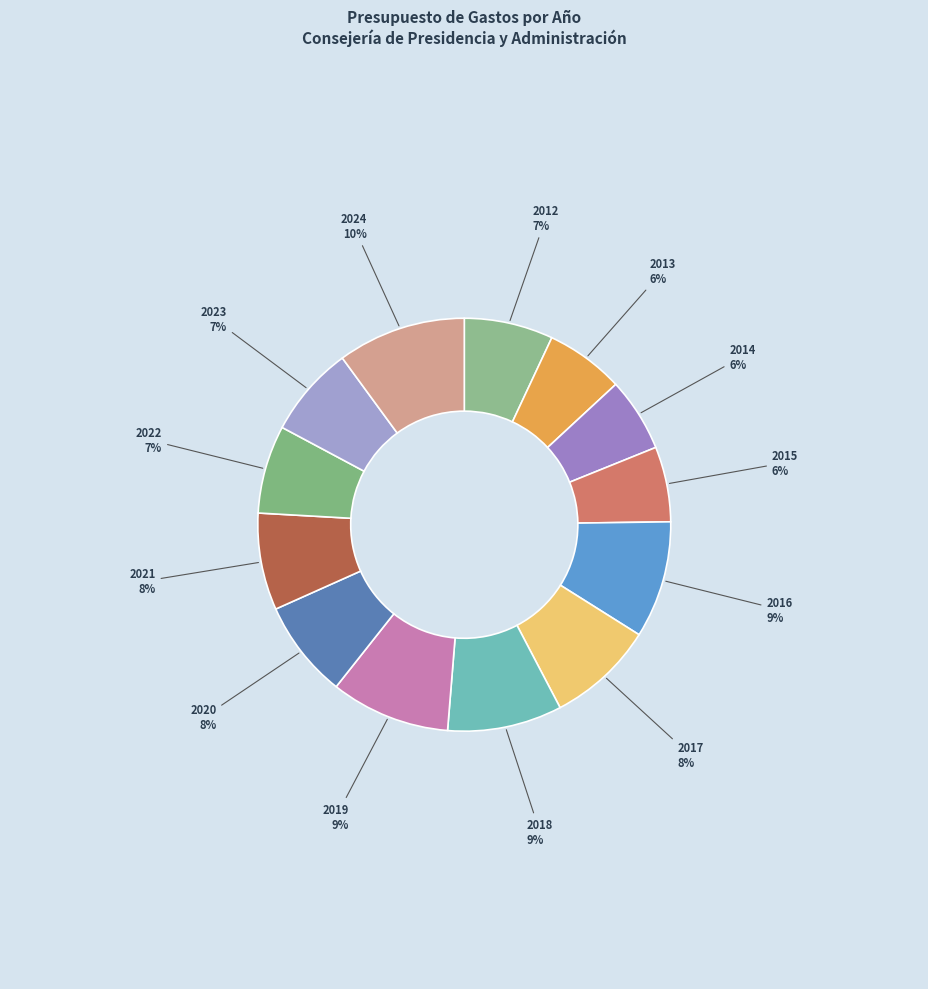

Is 2017 the majority of the pie?

No